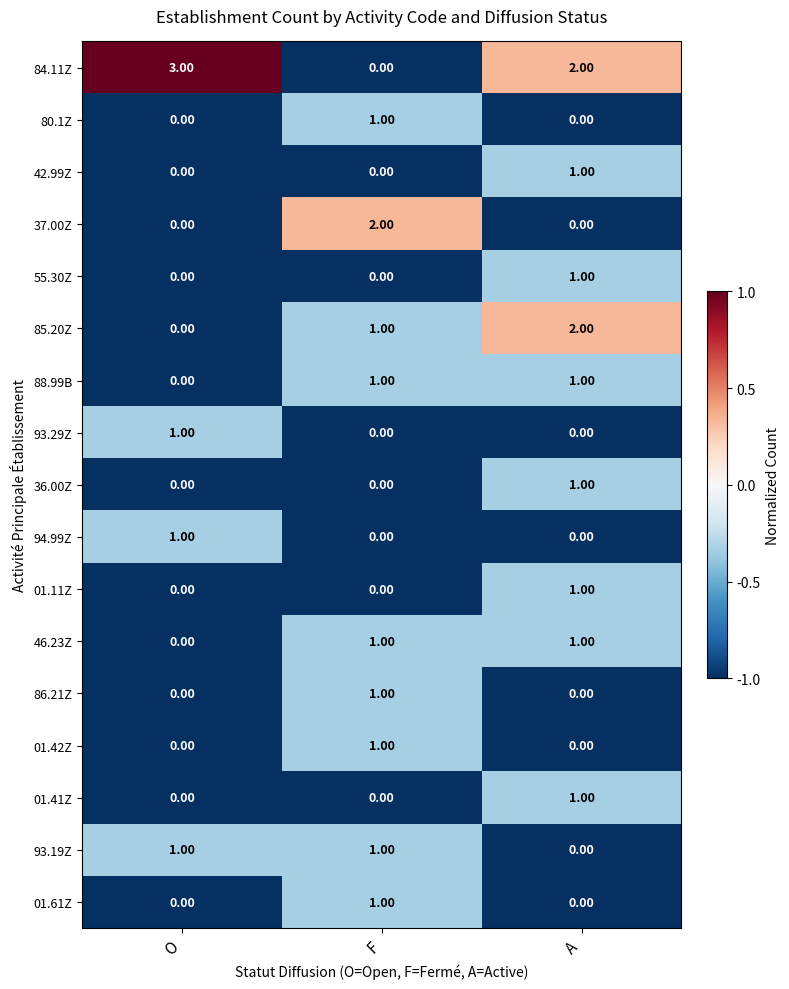

At how many categories does at least one series exceed 0?

3